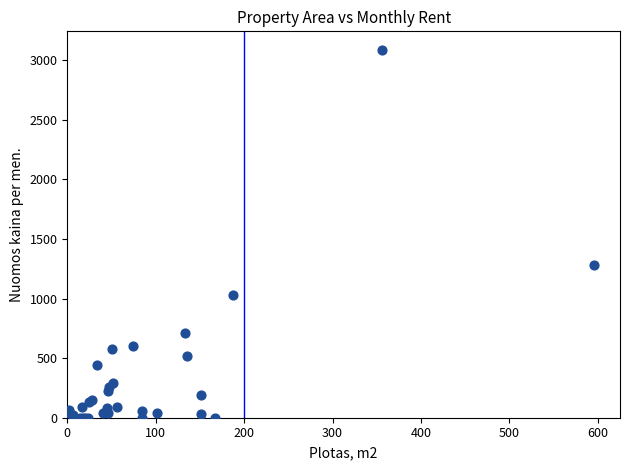

What Y value in the scatter plot is closest to 1543?

1280.0